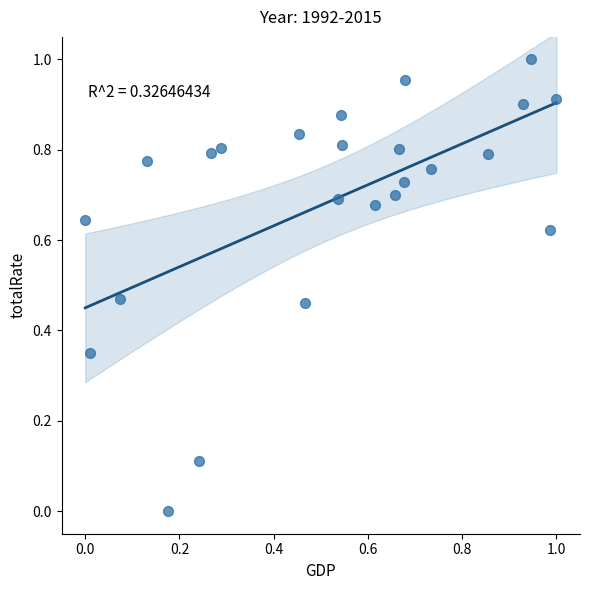

How many data points are displayed?

24